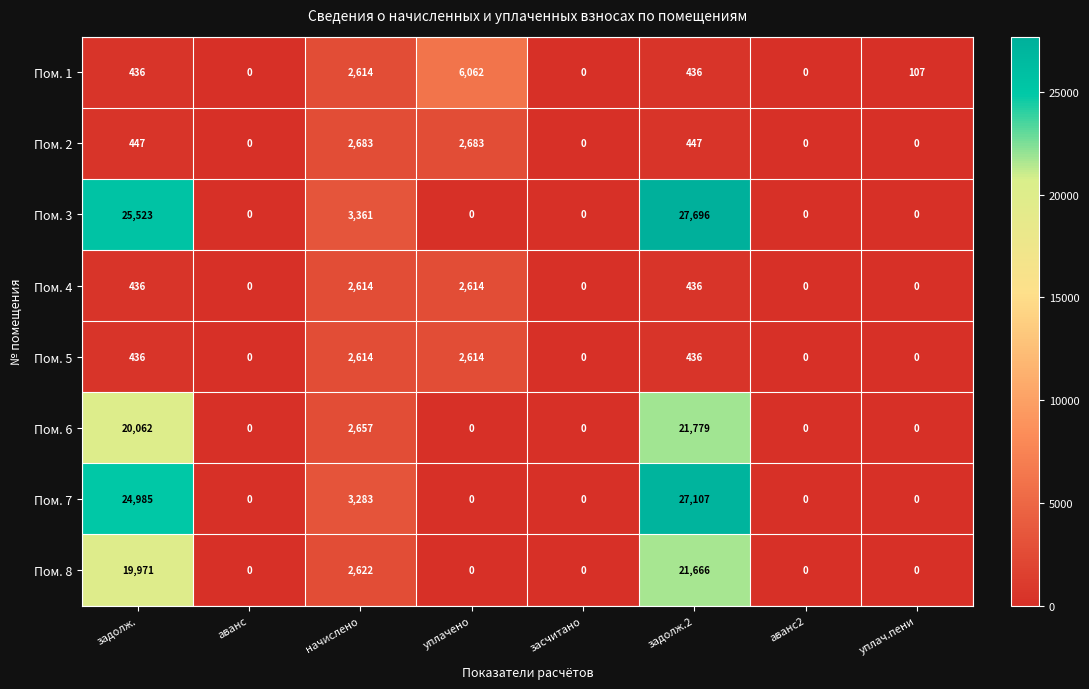

The Пом. 5 series shows 436 at задолж.. True or false?

True